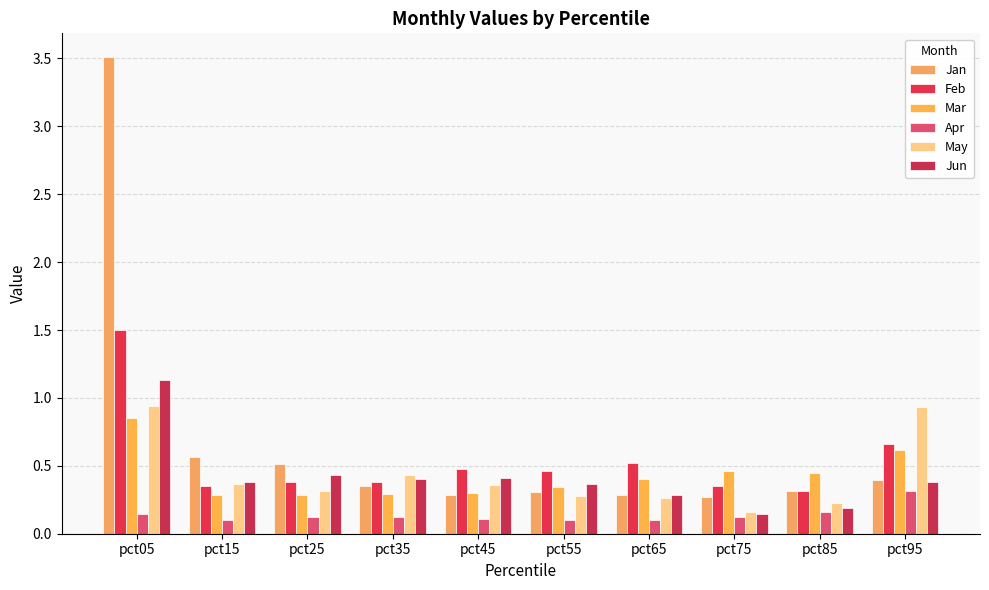

What is the minimum value for Jan?

0.3